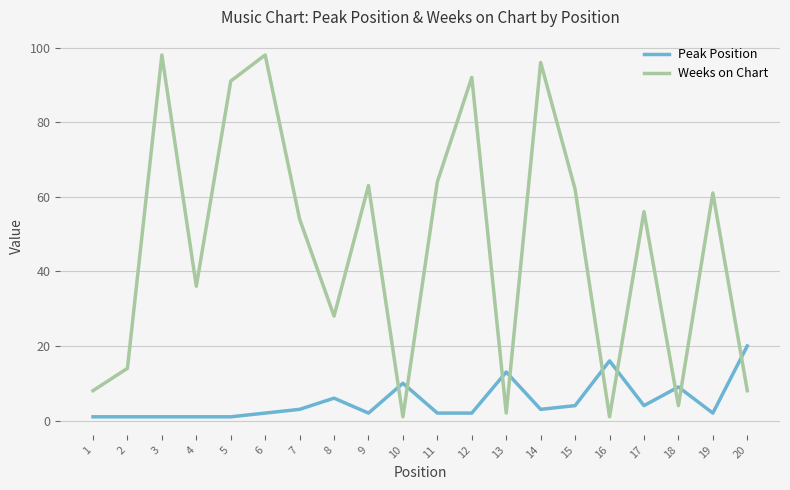

Rank the series by their maximum value, from lowest to highest.

Peak Position, Weeks on Chart